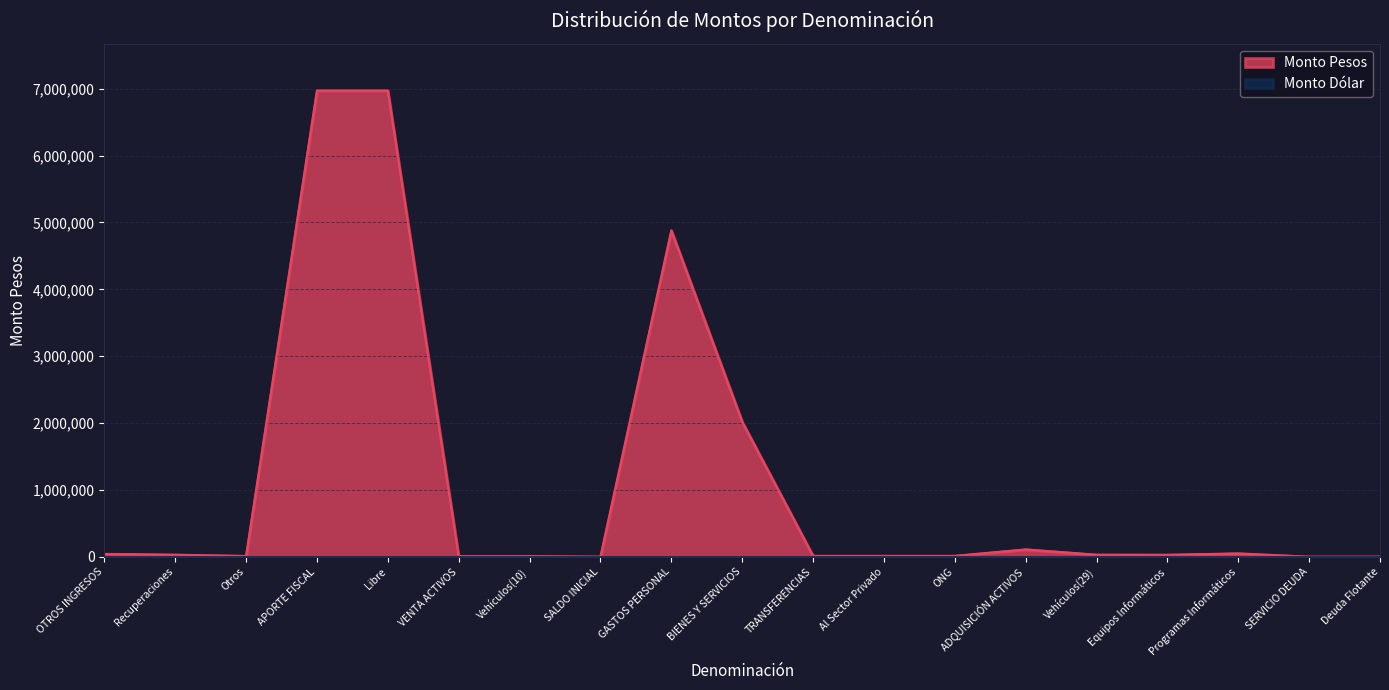

List the labels in order of value, largest first.

APORTE FISCAL, Libre, GASTOS PERSONAL, BIENES Y SERVICIOS, ADQUISICIÓN ACTIVOS, Programas Informáticos, OTROS INGRESOS, Recuperaciones, Vehículos(29), Equipos Informáticos, TRANSFERENCIAS, Al Sector Privado, ONG, Otros, VENTA ACTIVOS, Vehículos(10), SALDO INICIAL, SERVICIO DEUDA, Deuda Flotante